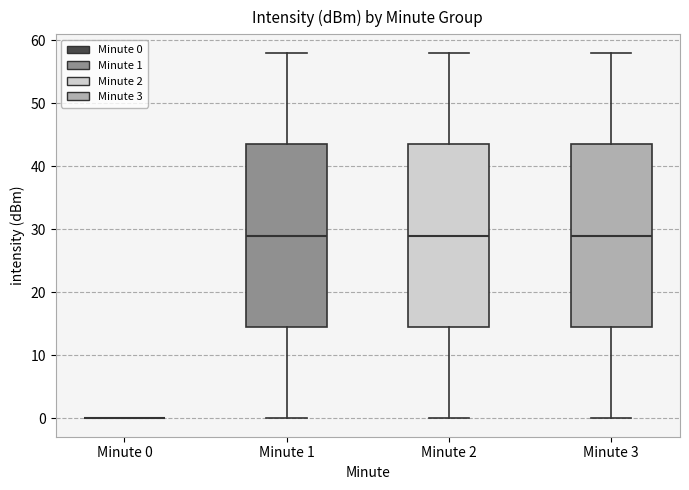

Where is the lower edge of the box for Minute 2 on the y-axis? The values are not printed on the chart, so give them approximately, as read against the axis.

15